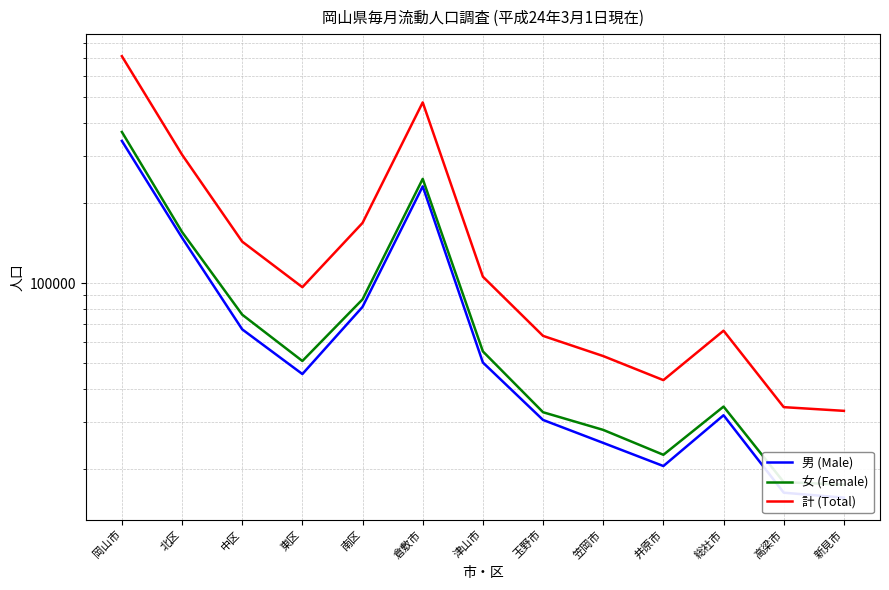

True or false: 計 (Total) and 女 (Female) intersect in this chart.

False